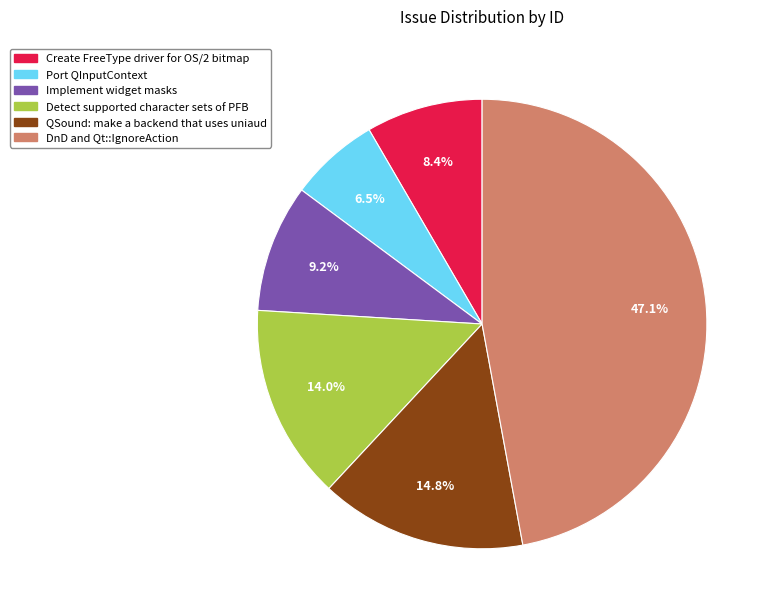

To the nearest percent, what is the difference between the largest and smallest slice percentages?

41%